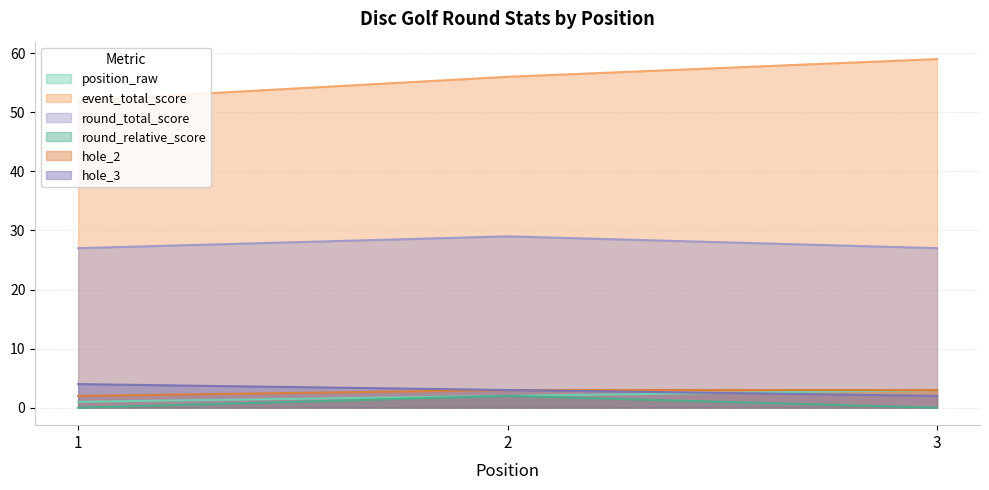

What is the average value of the position_raw series?

2